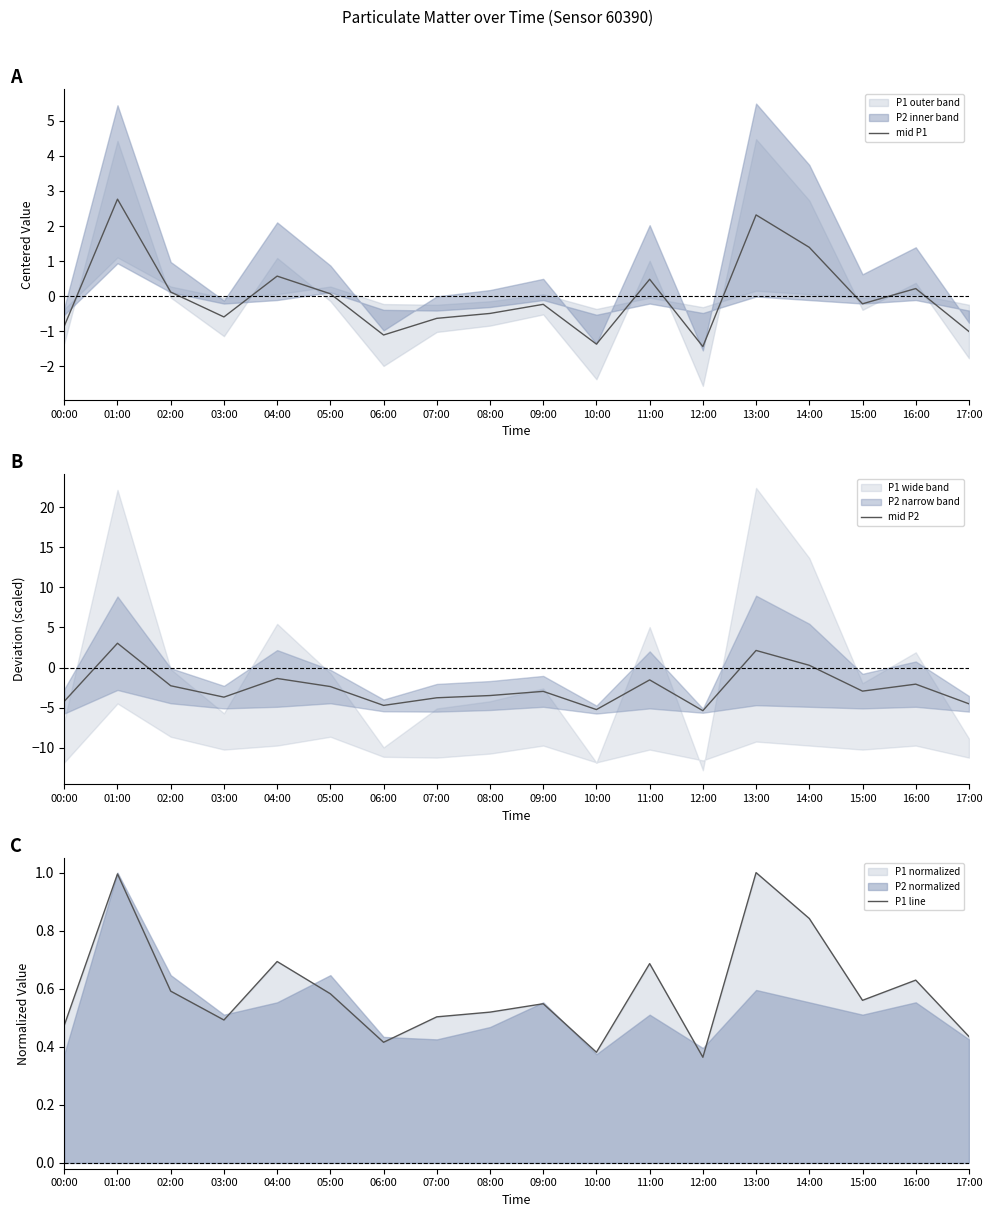

How many negative values does the mid P1 series have?

10